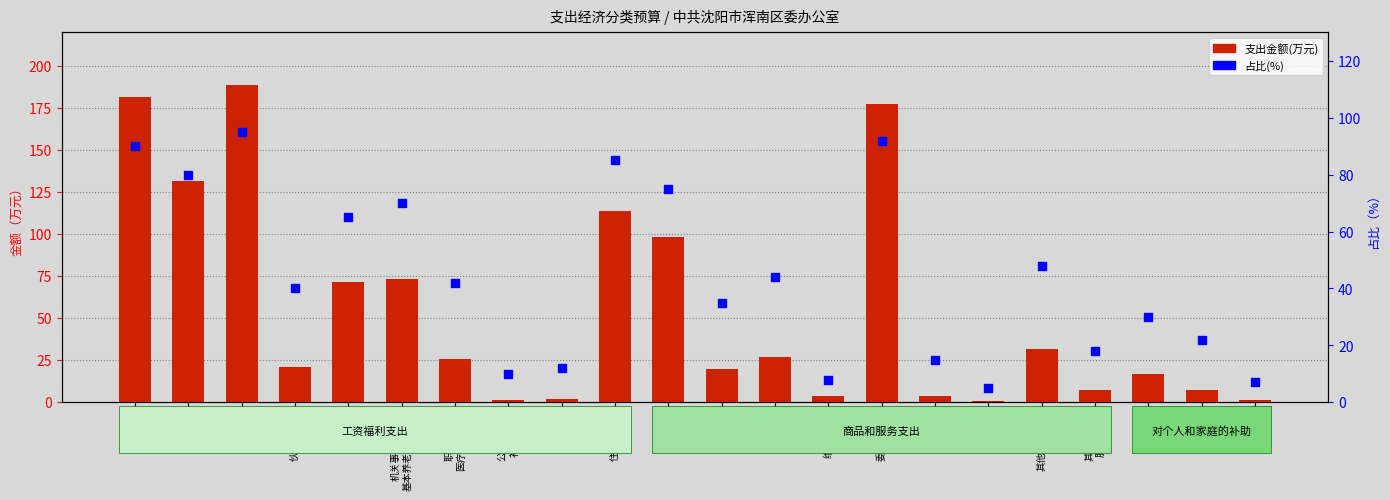

What is the total value across all series at 维修(护)费?

12.0